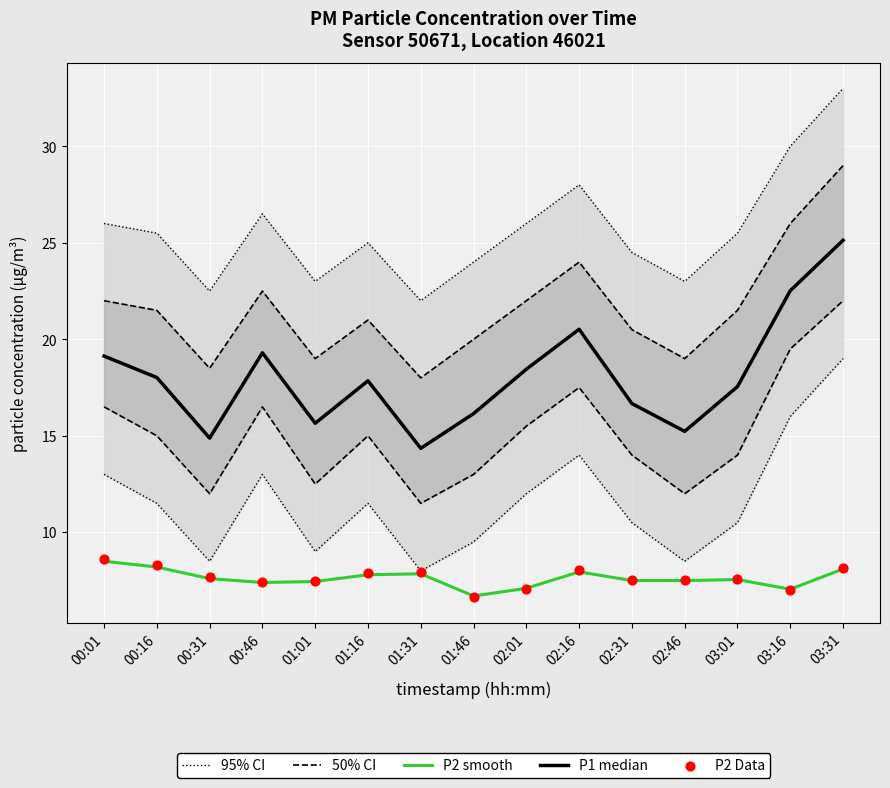

Is the value of P2 Data at 01:31 greater than the value of 50% CI at 00:31?

No